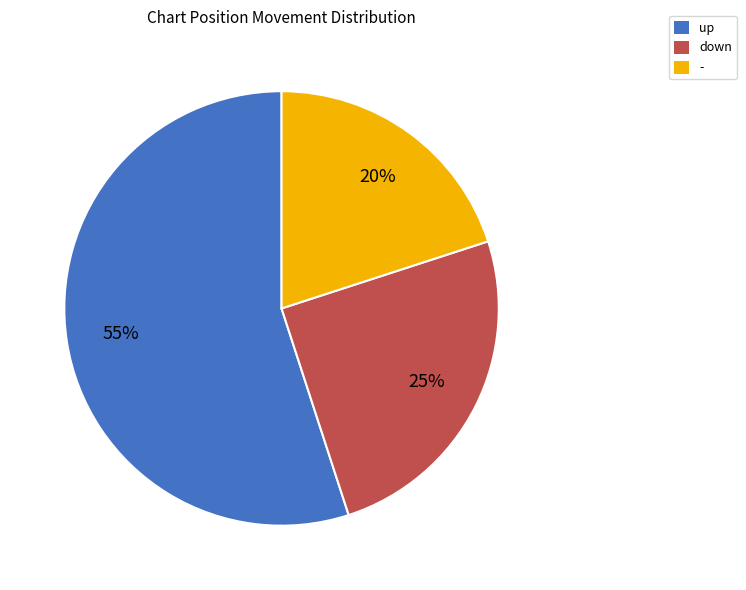

Is it true that - is 20% of the pie?

True